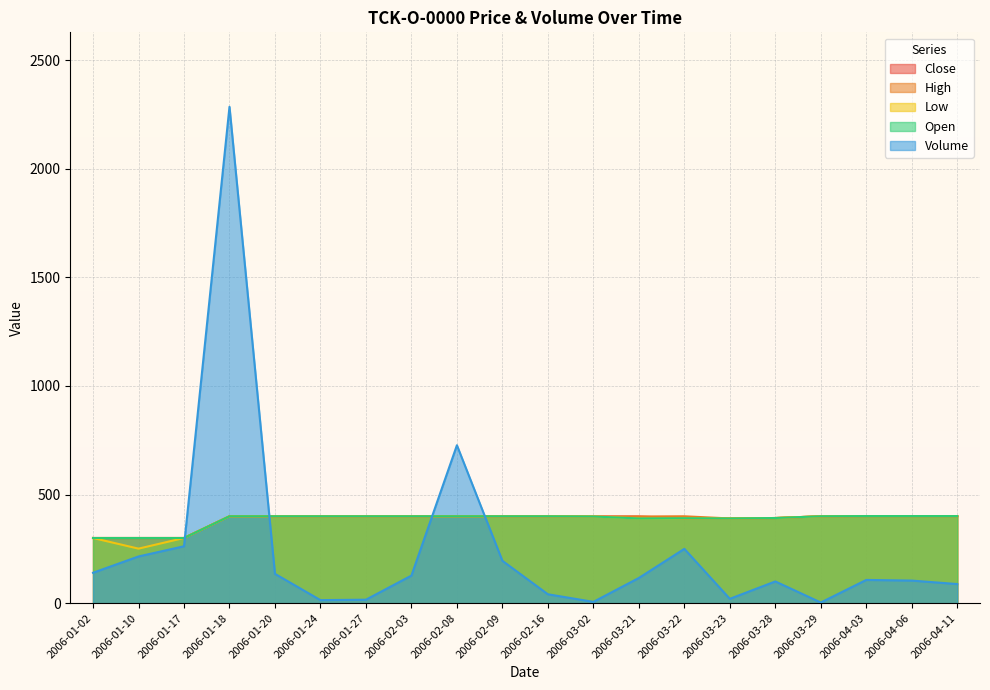

At which category does Volume reach its first local valley?

2006-01-24